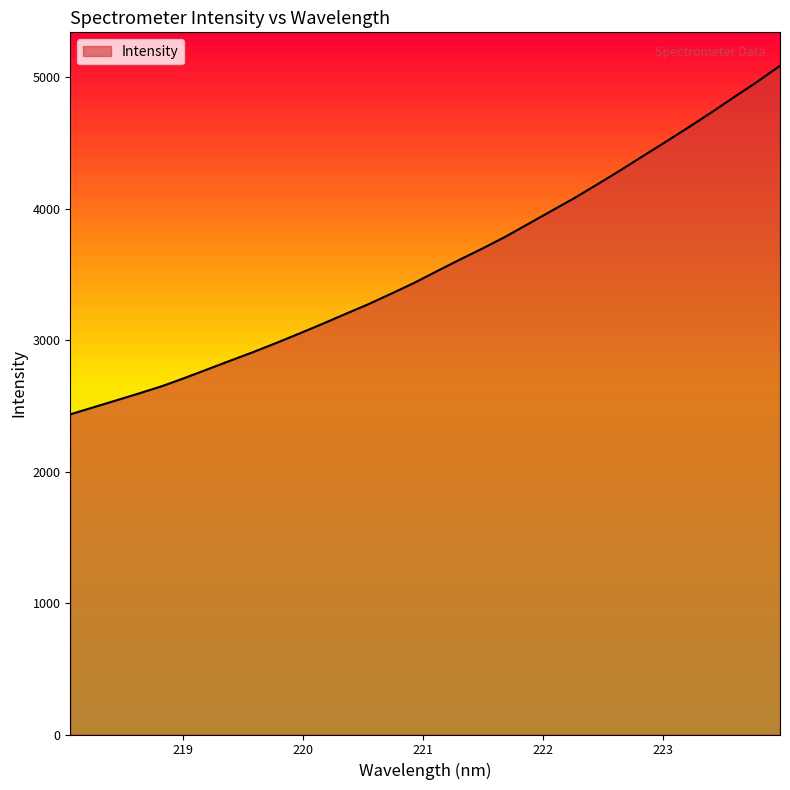

Reading left to right, what are all the values shown in this chart?

2435.8	2488.9	2541.7	2595.1	2650.1	2713.1	2779.2	2845.5	2910.7	2979.7	3050.9	3123.8	3198.9	3273.1	3353.2	3435.2	3524.6	3612.9	3698.1	3787.6	3885.2	3982.8	4080.2	4184.2	4290.3	4400.0	4508.8	4619.4	4733.1	4850.1	4965.5	5087.8